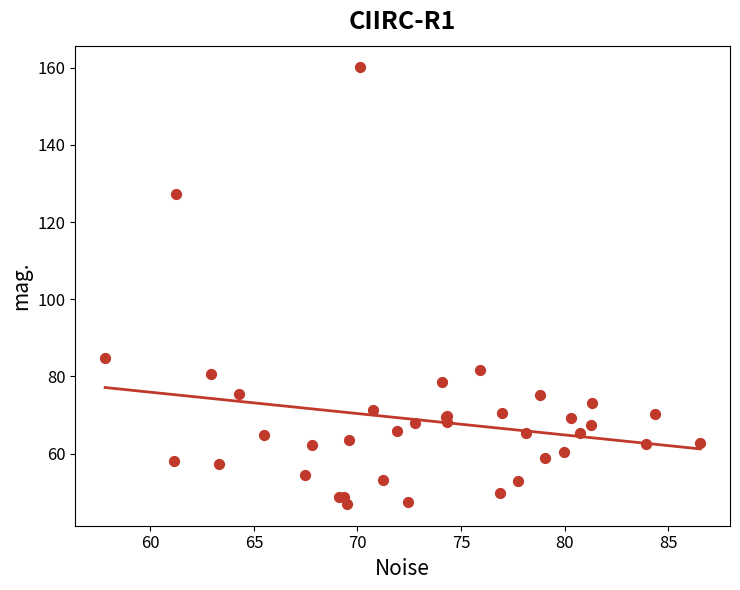

What Y value in the scatter plot is closest to 103?

84.7